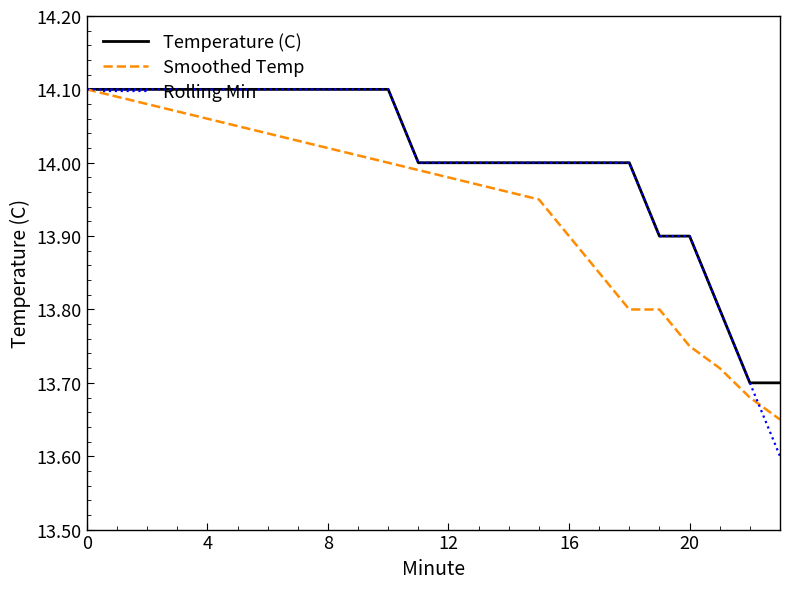

What is the minimum value shown in the chart?

13.6